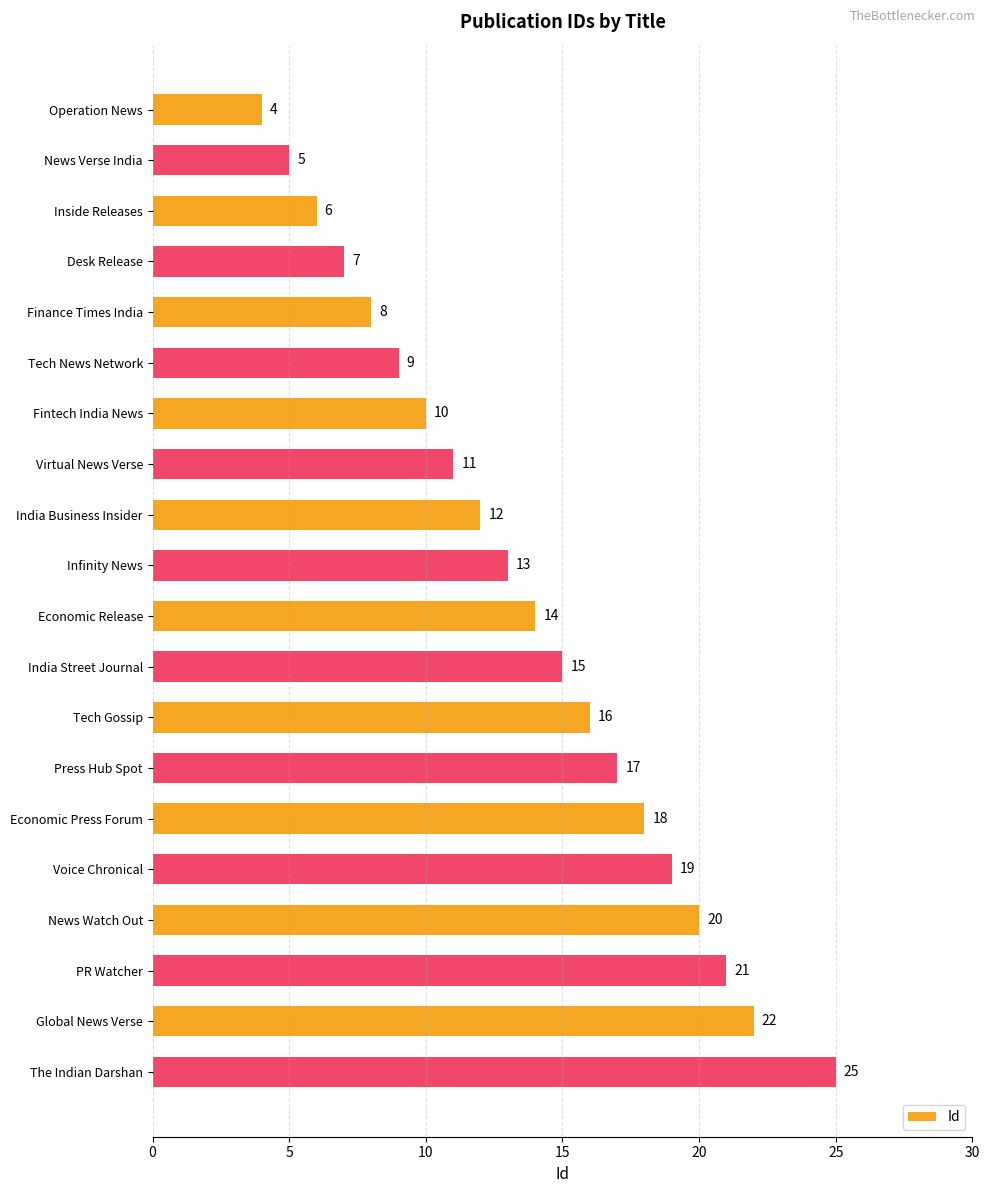

How many values are below 14?

10